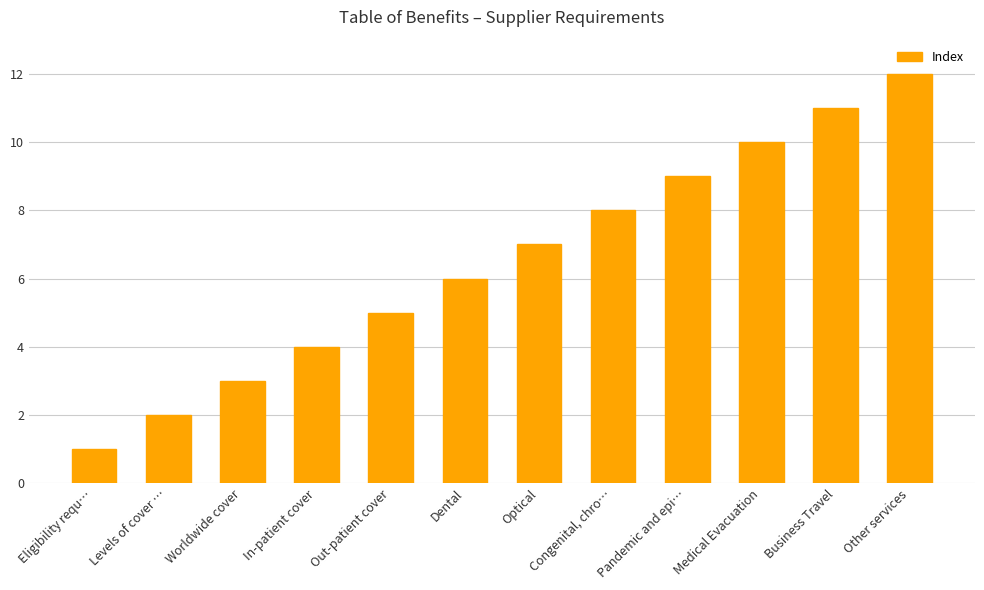

The value at In-patient cover is 1. True or false?

False